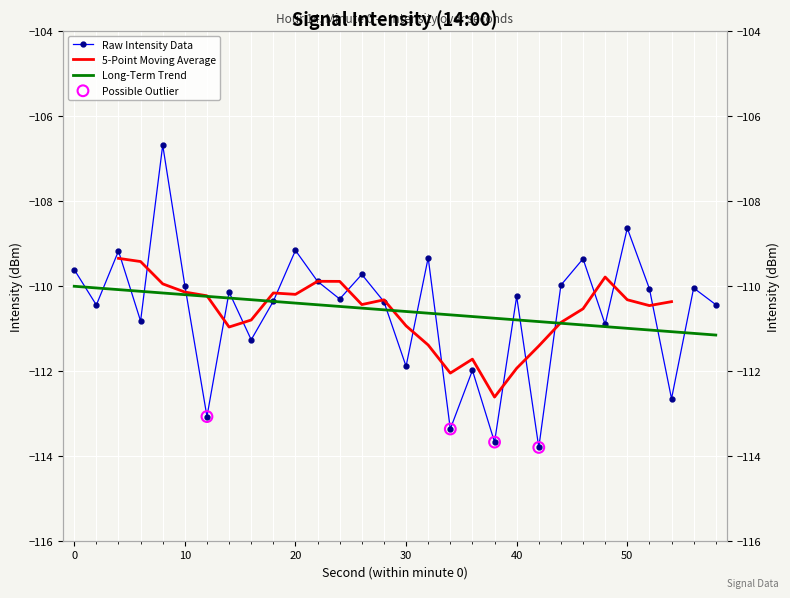

What is the change in value from 12 to 28?

+2.7